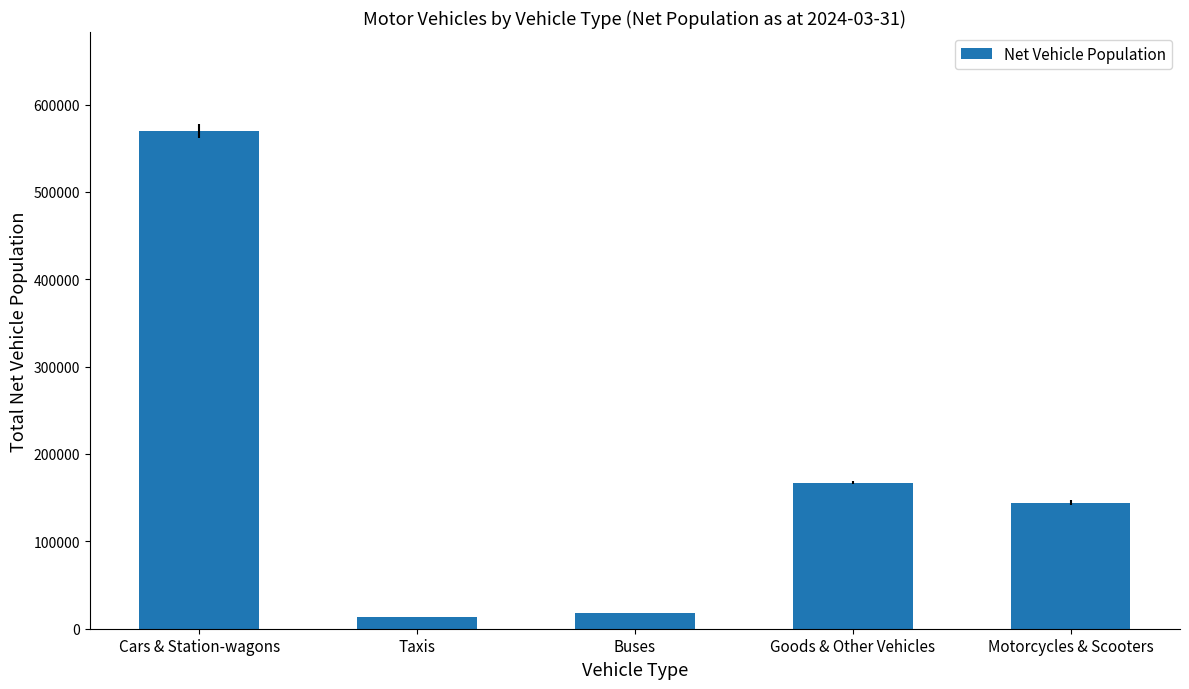

What is the label of the 1st bar from the left?

Cars & Station-wagons